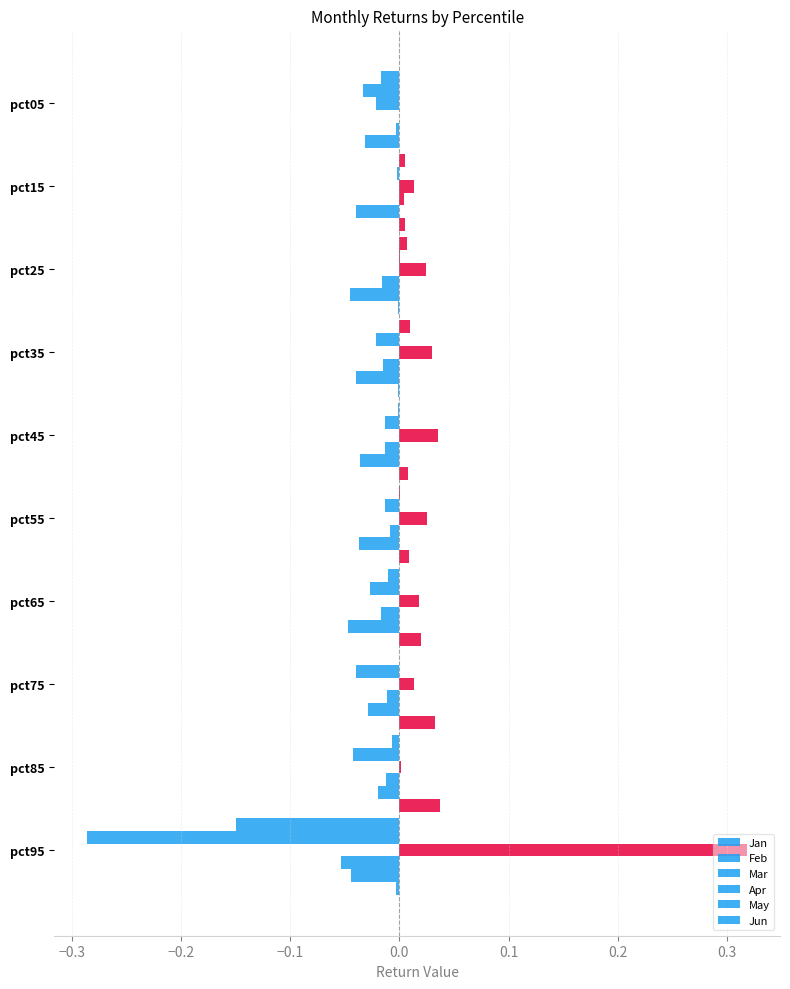

Rank the series at pct75 from highest to lowest value.

Jan, Apr, Jun, Mar, Feb, May